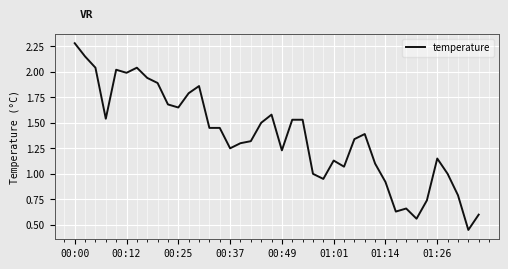

What is the maximum value shown in the chart?

2.3